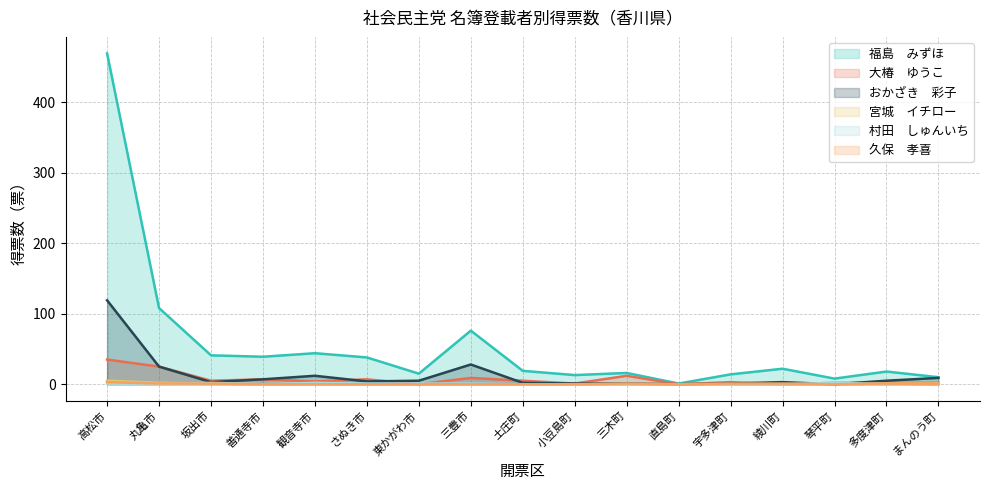

List the series in order of their peak value, lowest first.

村田　しゅんいち, 久保　孝喜, 宮城　イチロー, 大椿　ゆうこ, おかざき　彩子, 福島　みずほ